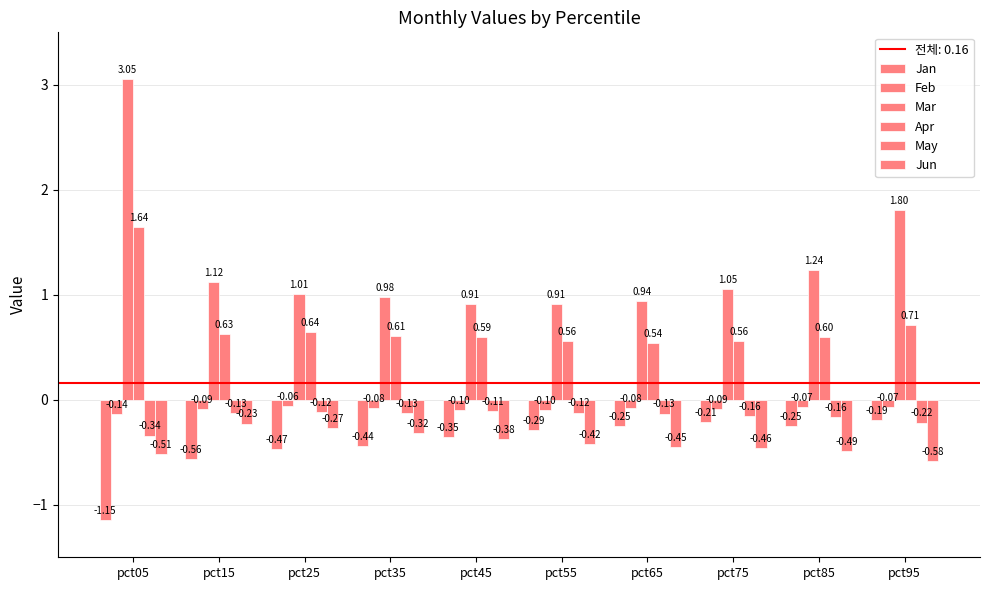

How many series are shown in this chart?

6